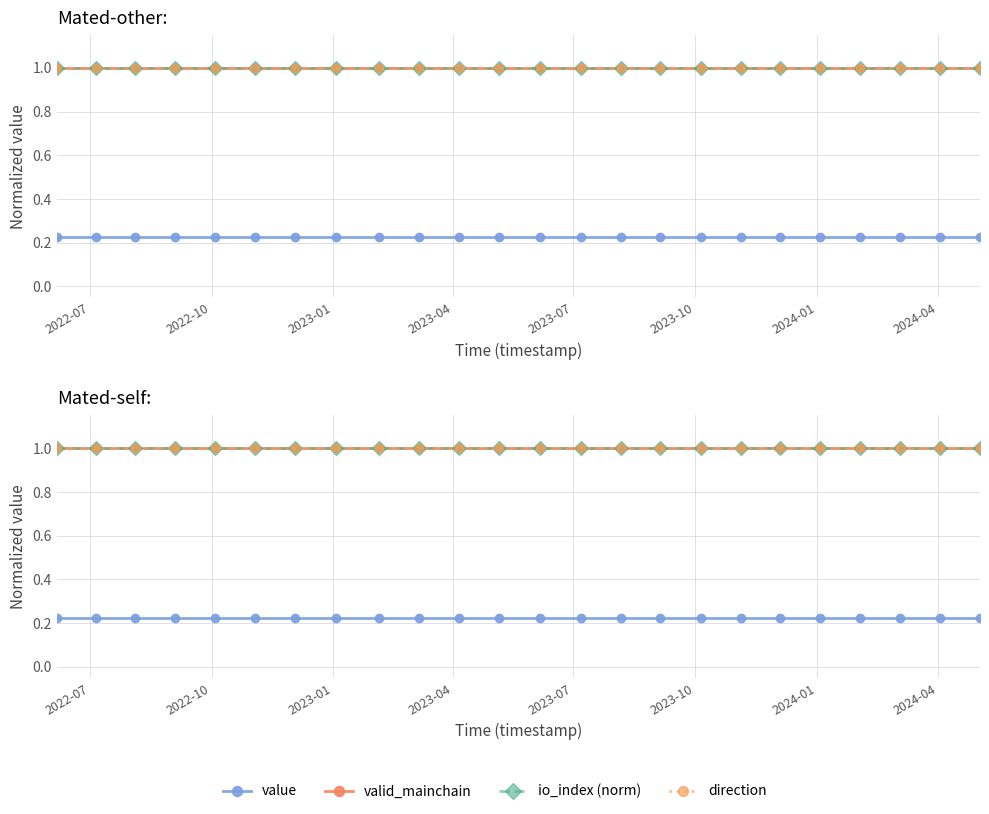

Is the value of valid_mainchain at 2022-10 greater than the value of direction at 16?

No